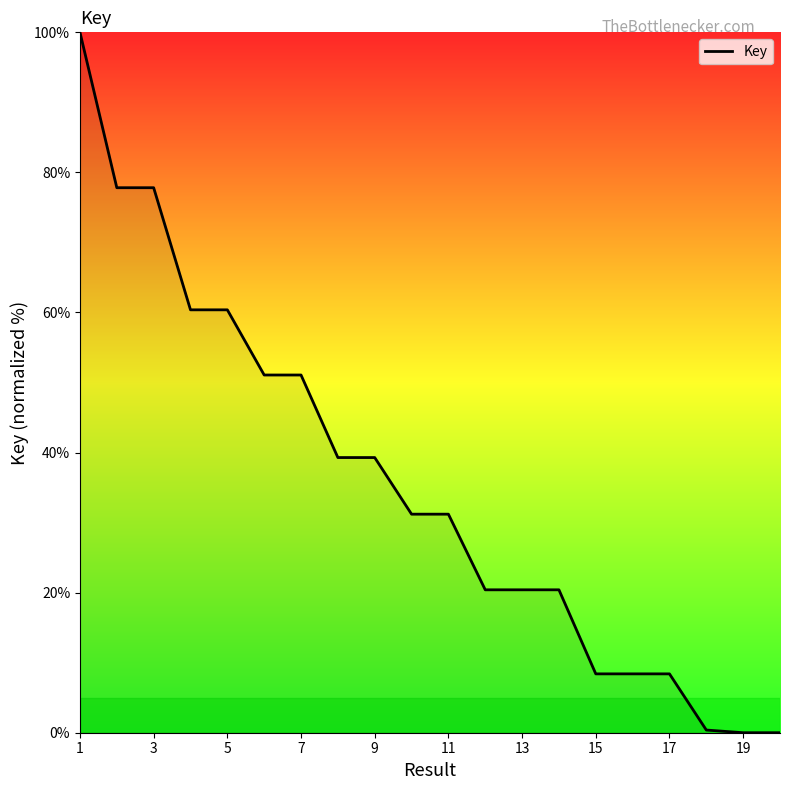

What is the maximum value shown in the chart?

100.0